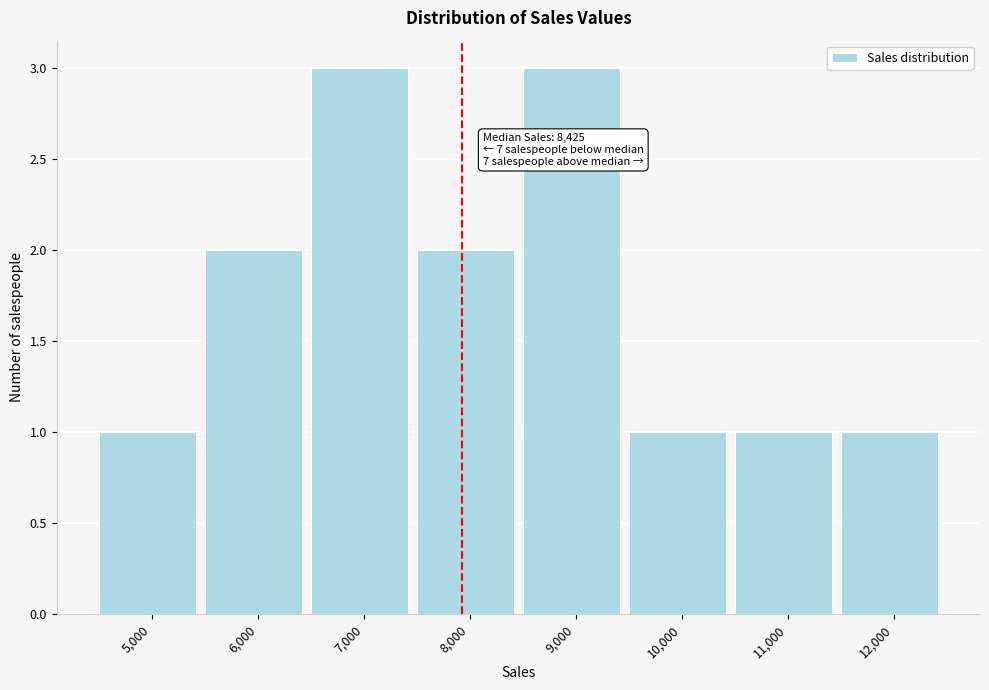

Reading left to right, extract all data points from this chart.

1	2	3	2	3	1	1	1